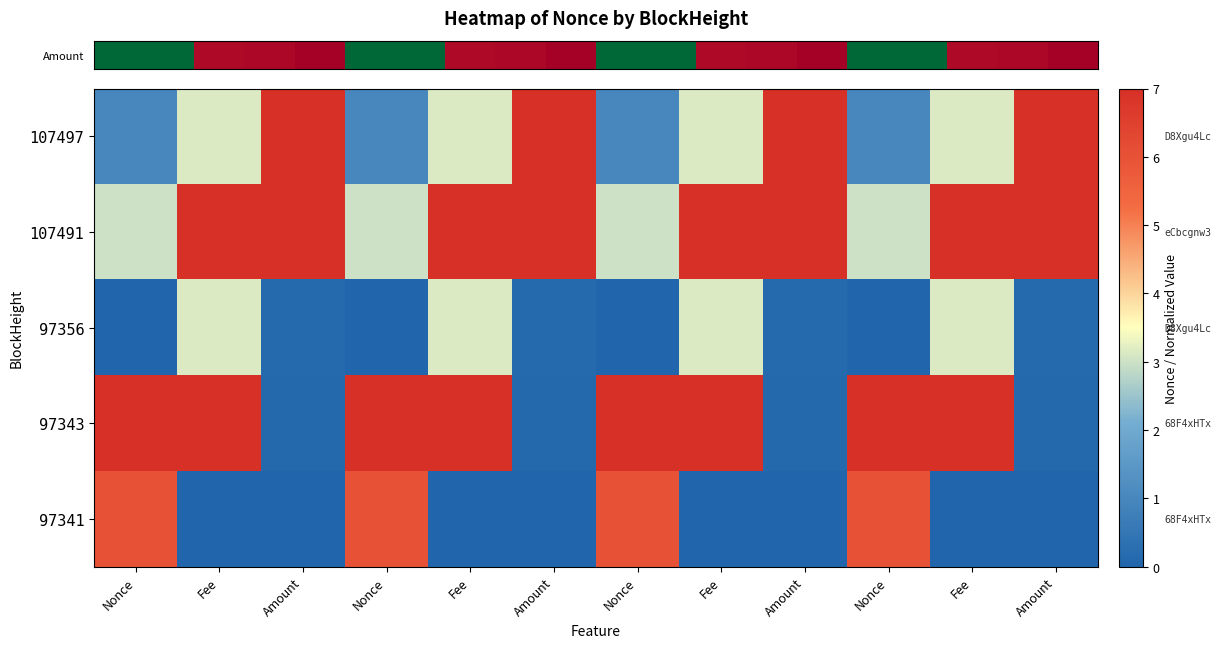

Between Nonce and Fee, which series saw the biggest shift?

row_4